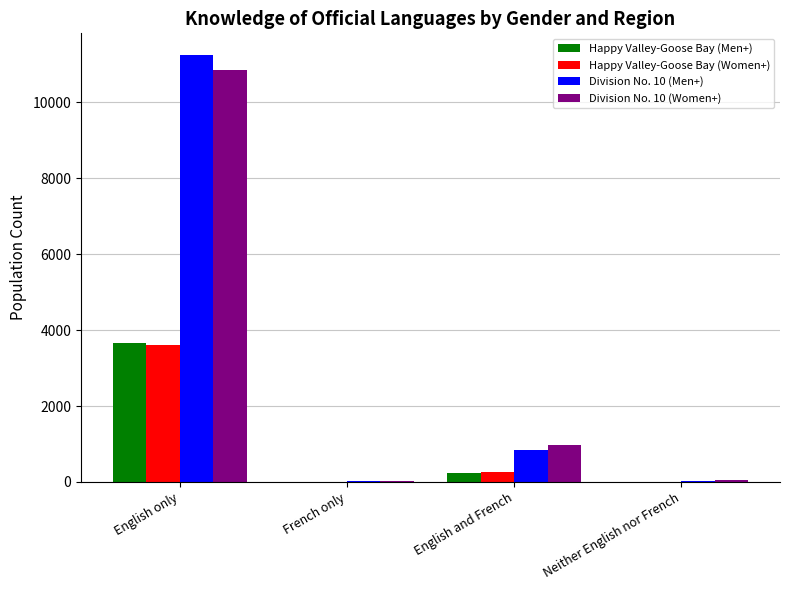

At which label does Happy Valley-Goose Bay (Women+) reach its peak?

English only